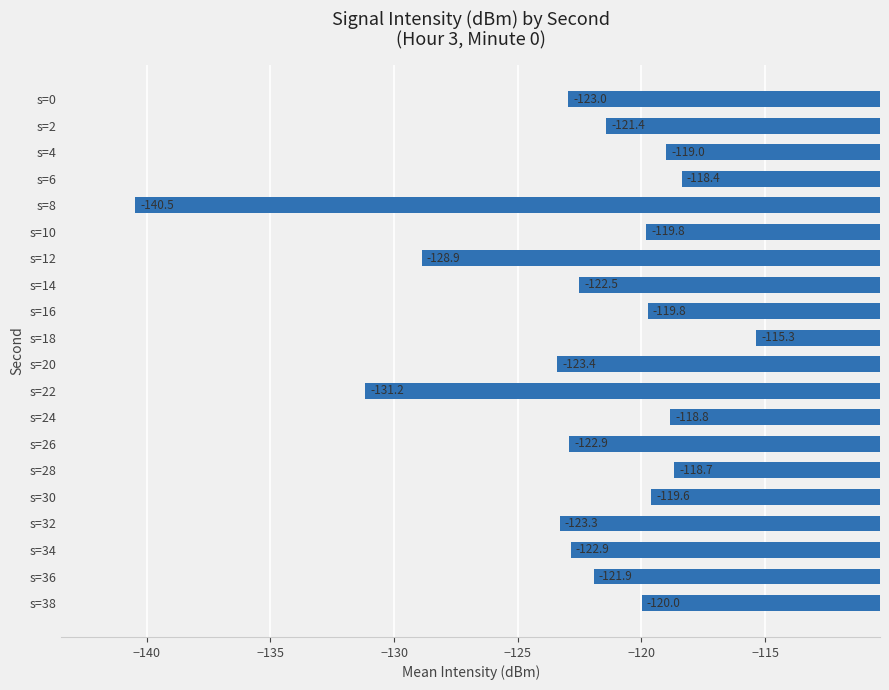

What is the value of the 18th bar from the top?

-122.9